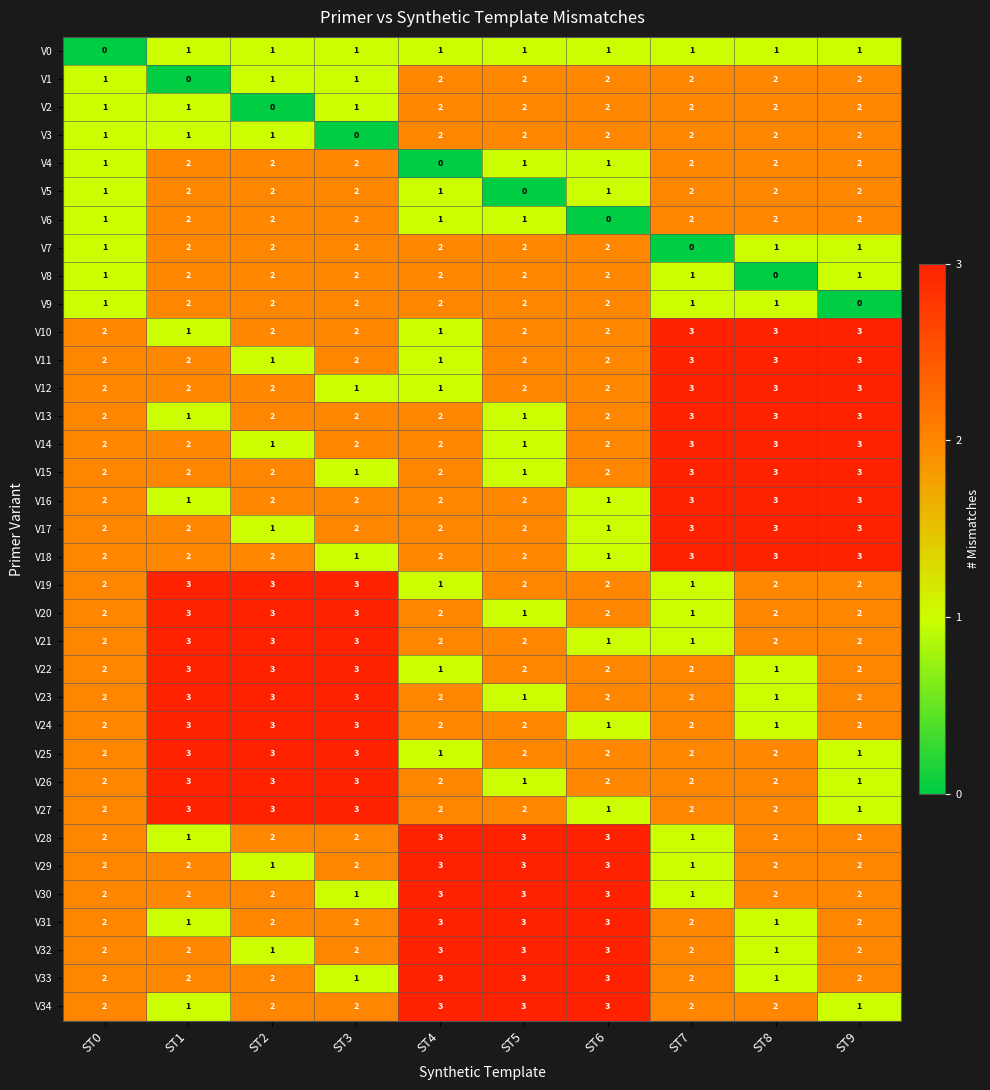

Count the V32 values in the range 2 to 3.

8